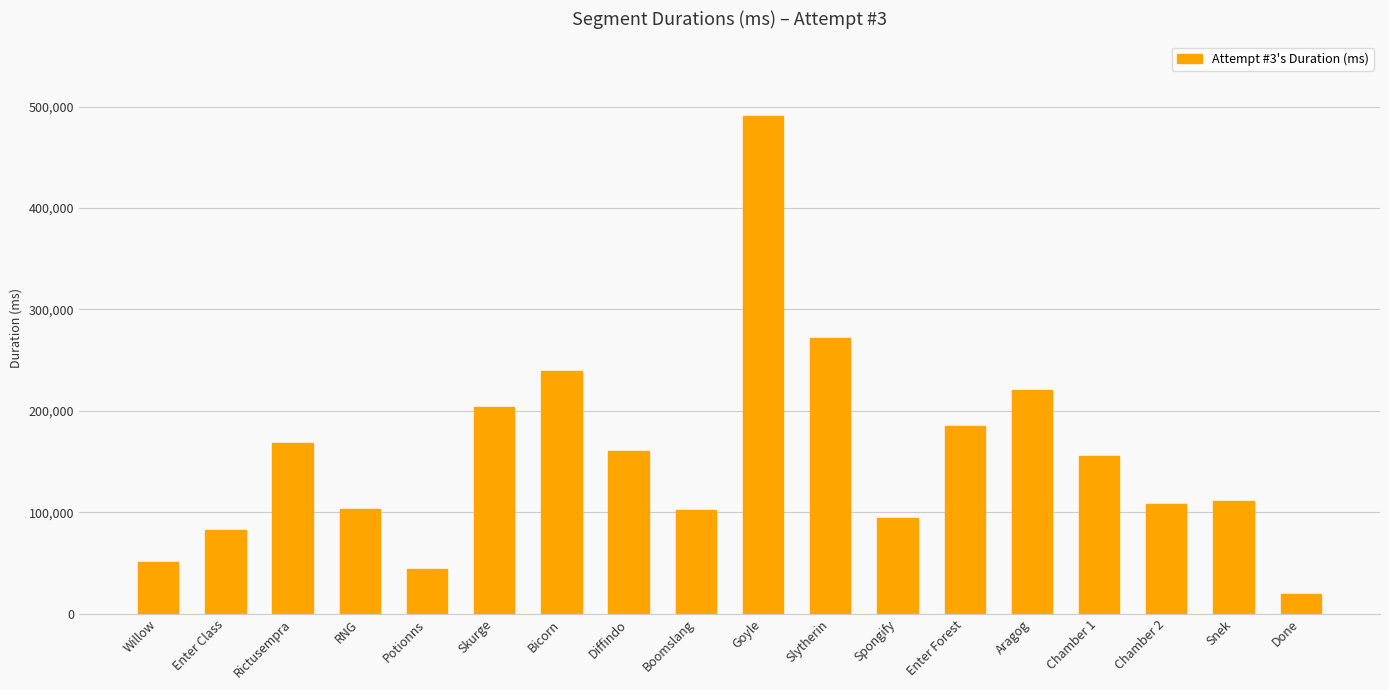

What is the difference between the values at Spongify and Bicorn?

144457